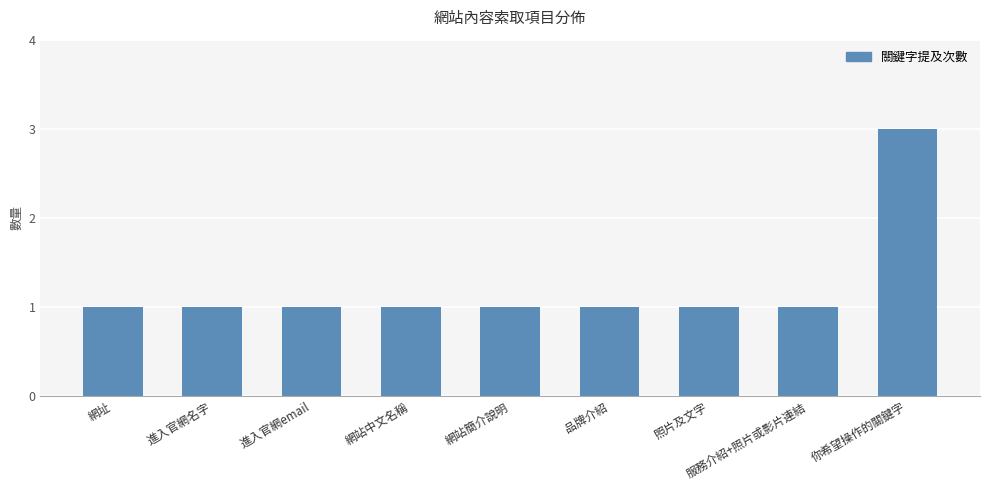

What is the label of the 6th bar from the left?

品牌介紹